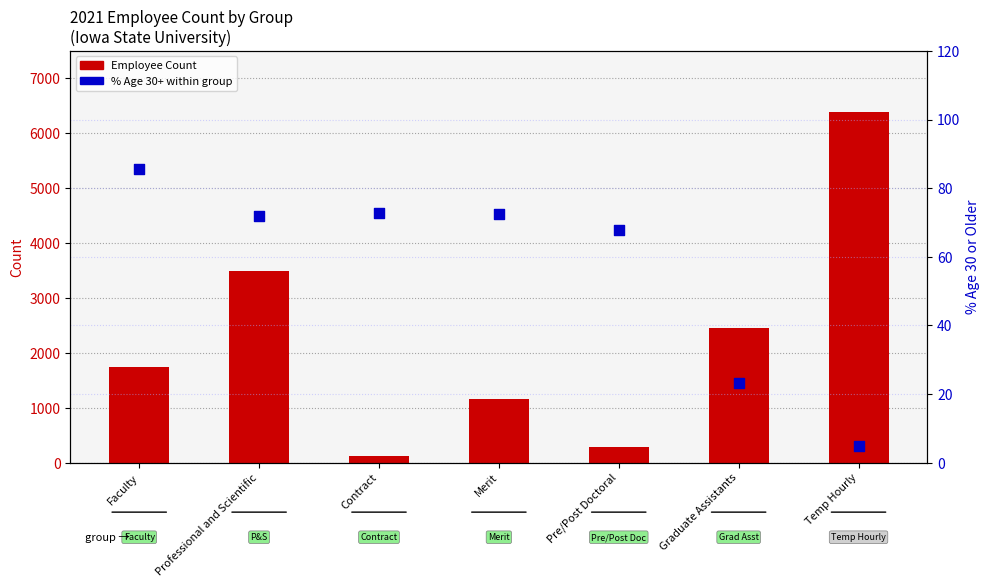

What are all the series names shown in the legend?

Employee Count, % age 30+ within group